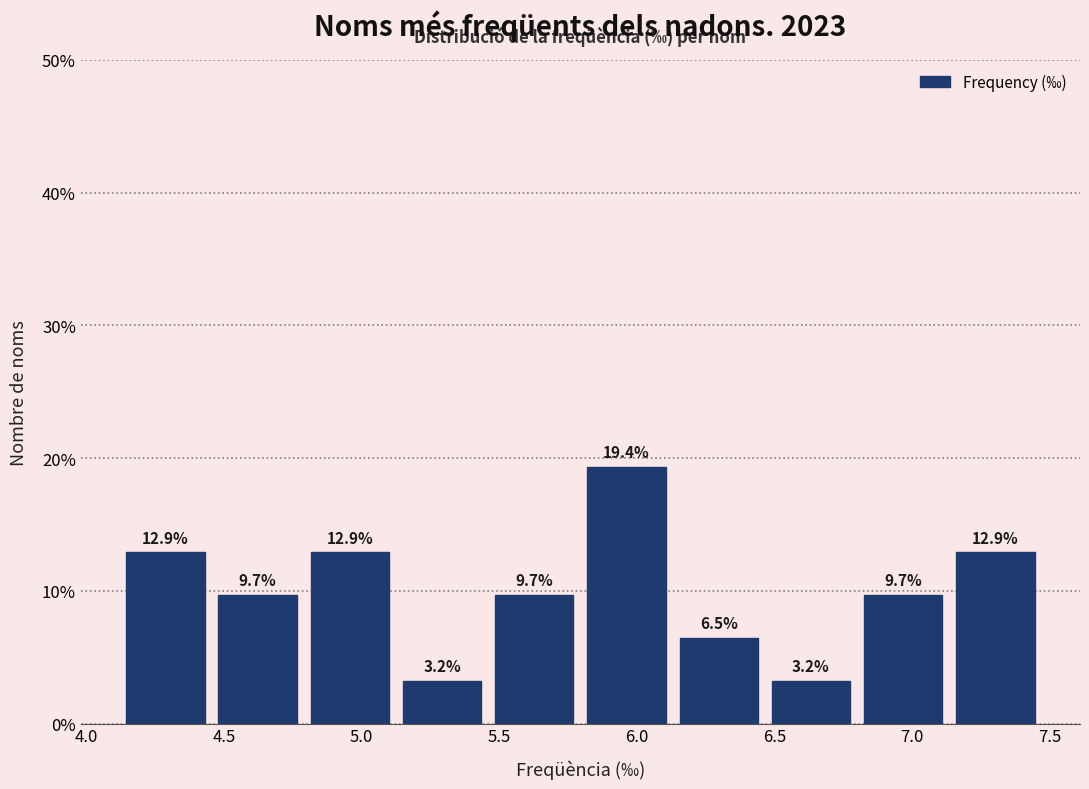

Reading left to right, transcribe this chart: for each bar, give the range it covers on the x-axis and its height. The bar edges are not printed on the chart, so give them approximately, as read against the axis.

4.120 to 4.455: 12.9
4.455 to 4.790: 9.7
4.790 to 5.125: 12.9
5.125 to 5.460: 3.2
5.460 to 5.795: 9.7
5.795 to 6.130: 19.4
6.130 to 6.465: 6.5
6.465 to 6.800: 3.2
6.800 to 7.135: 9.7
7.135 to 7.470: 12.9